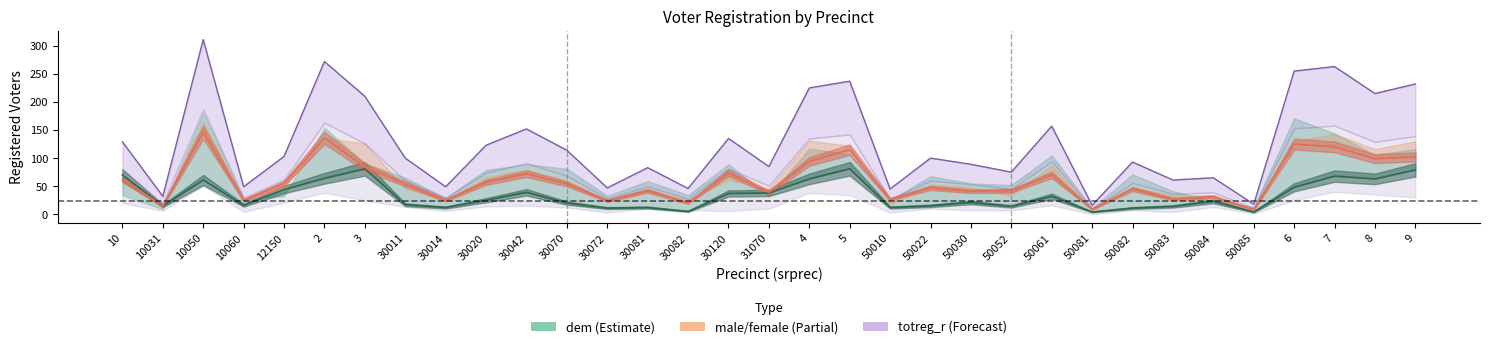

In female, how many points are higher than both neighbors (excluding endpoints)?

11